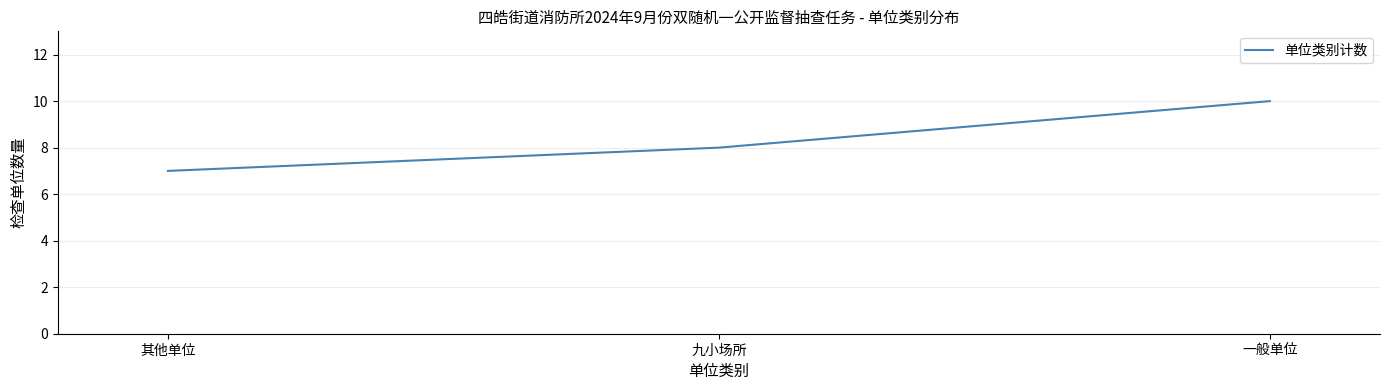

List the labels in order of value, largest first.

一般单位, 九小场所, 其他单位